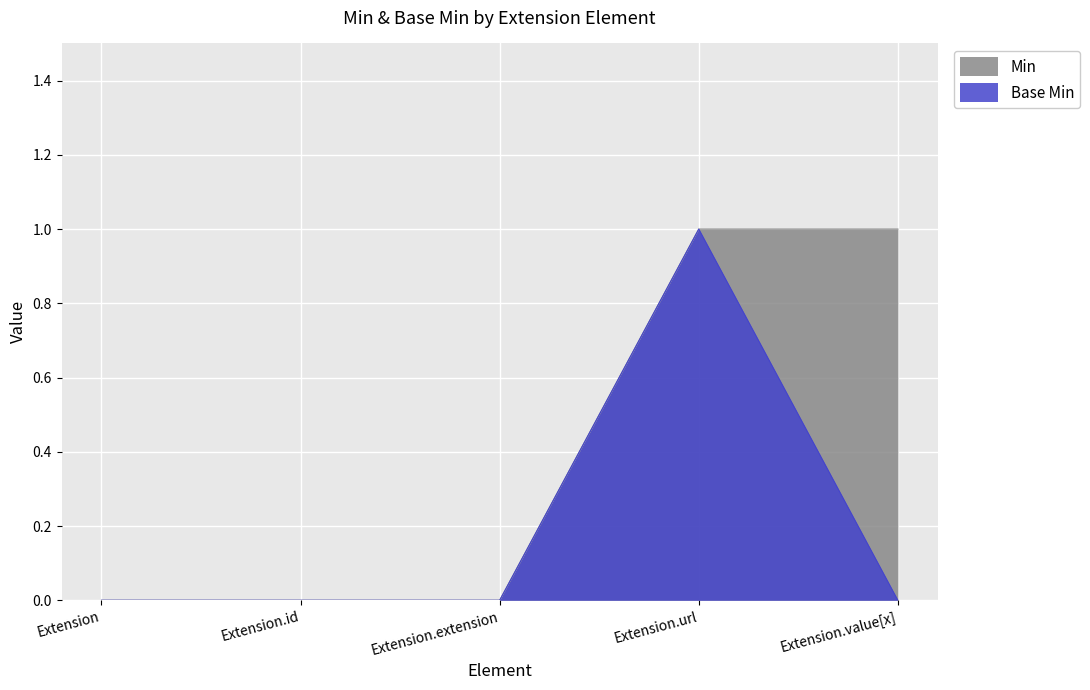

List the series in order of their peak value, lowest first.

Min, Base Min